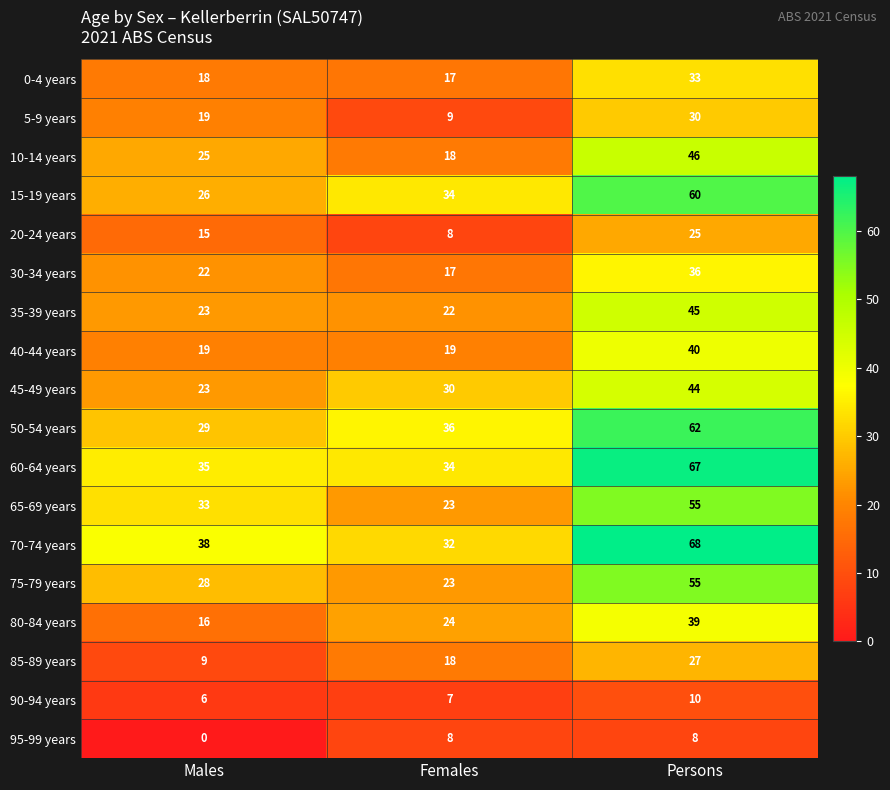

Which category has the highest value across all series?

Persons